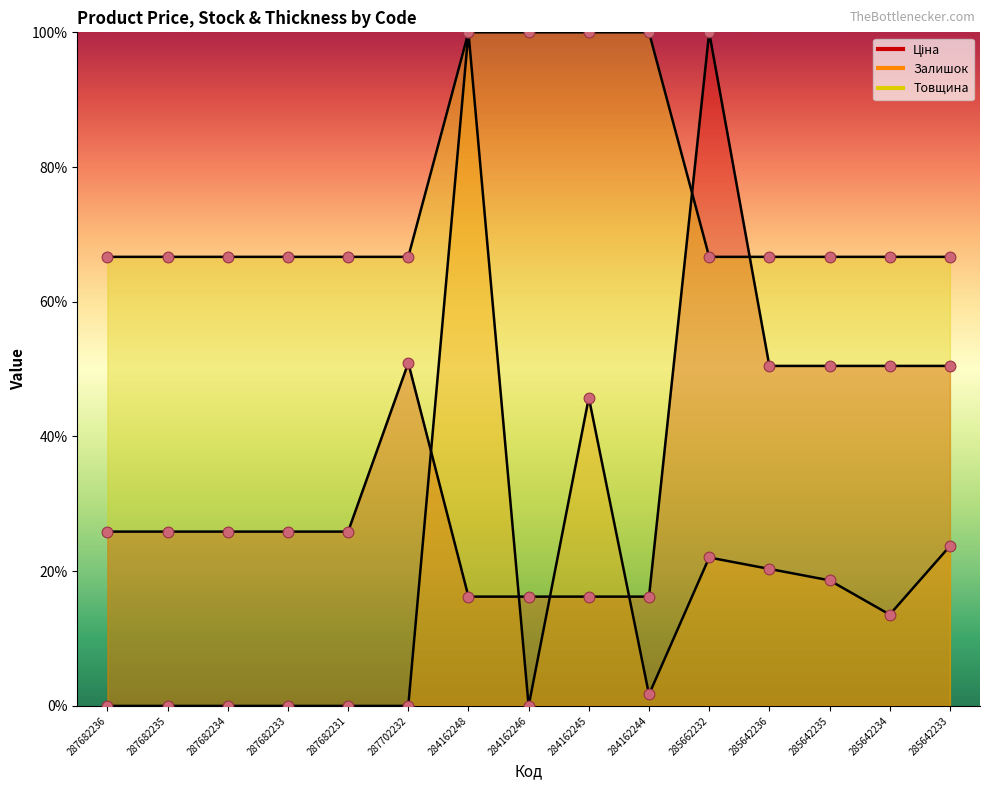

Which series contains the highest Y value?

Ціна